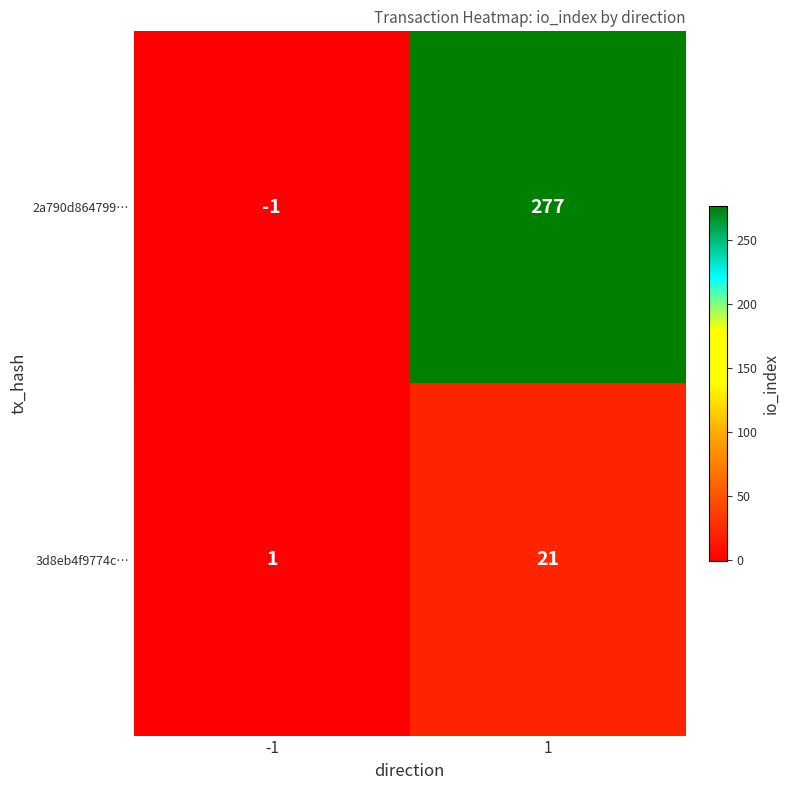

List the series in order of their overall mean, lowest first.

3d8eb4f9774c…, 2a790d864799…